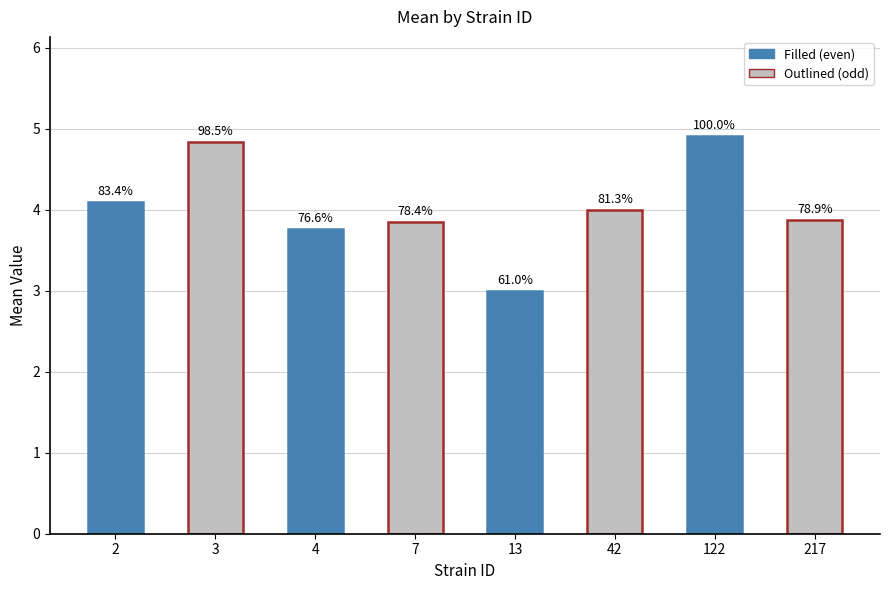

Reading left to right, list all the values displayed in this chart.

4.1	4.8	3.8	3.9	3.0	4.0	4.9	3.9